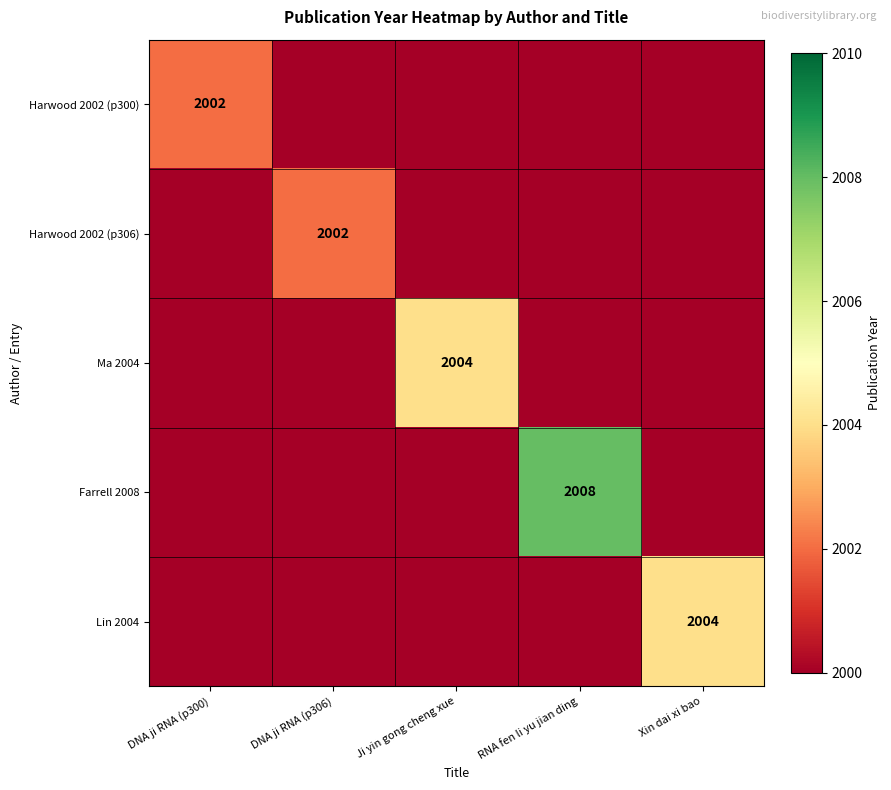

The value of Farrell 2008 at RNA fen li yu jian ding is 953. True or false?

False